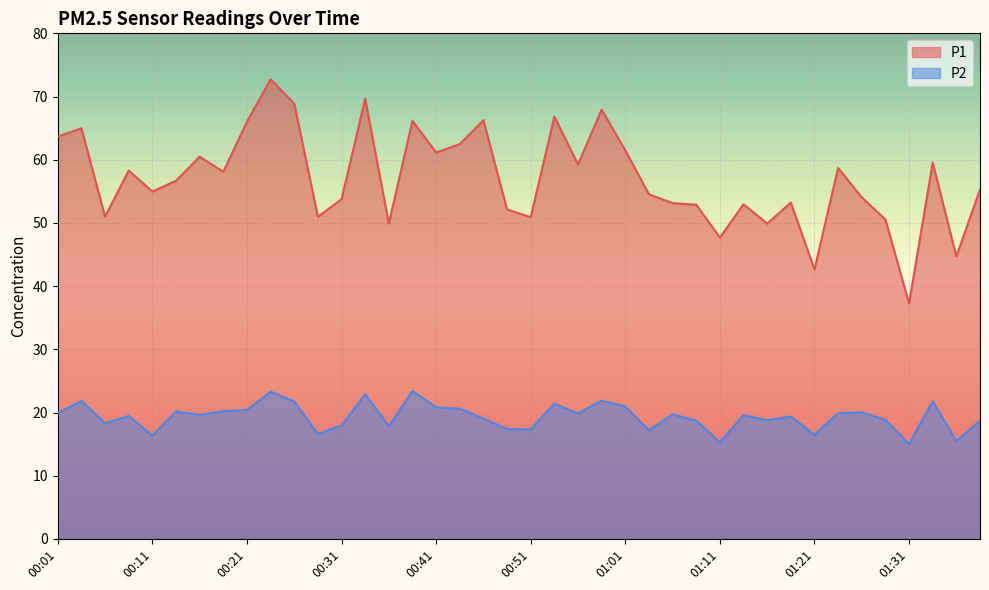

What is the average value of the P1 line series?

57.0